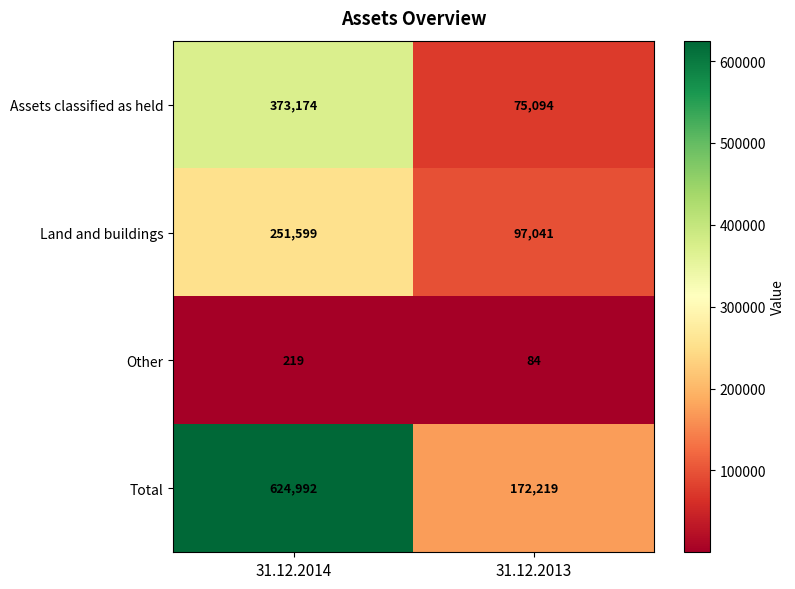

Is it true that Total equals 977883 at 31.12.2014?

False